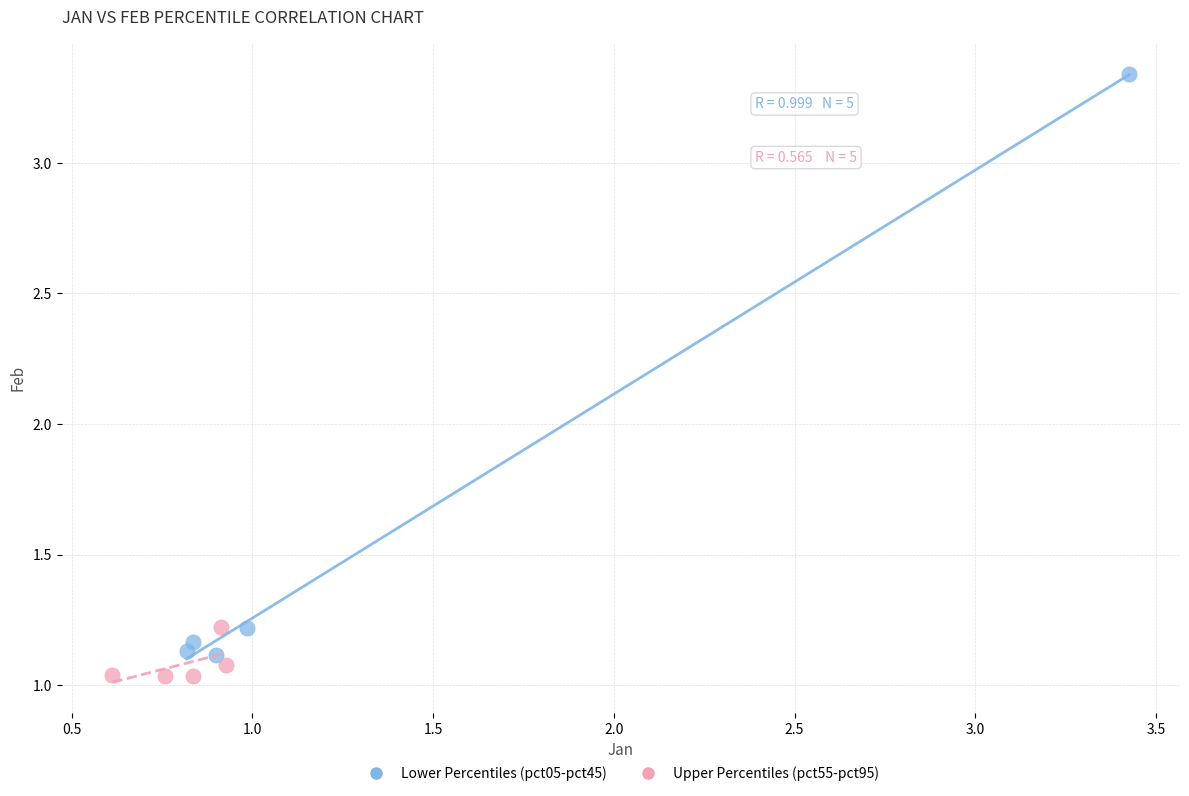

Which series contains the lowest Y value?

Upper Percentiles (pct55-pct95)